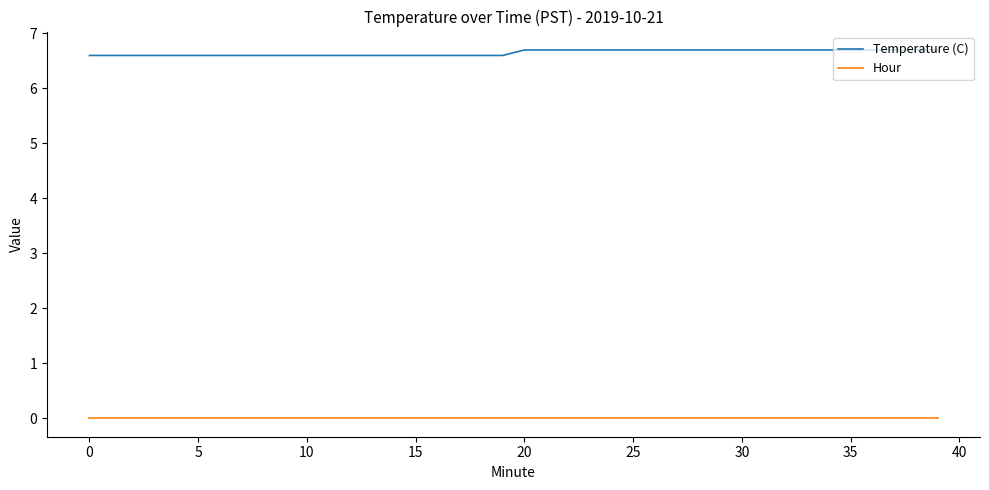

Which series has the largest total across all categories?

Temperature (C)